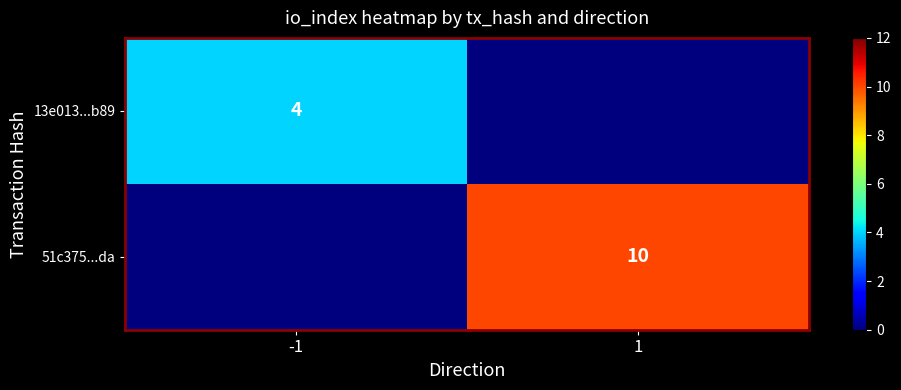

Count the number of categories in the chart.

2